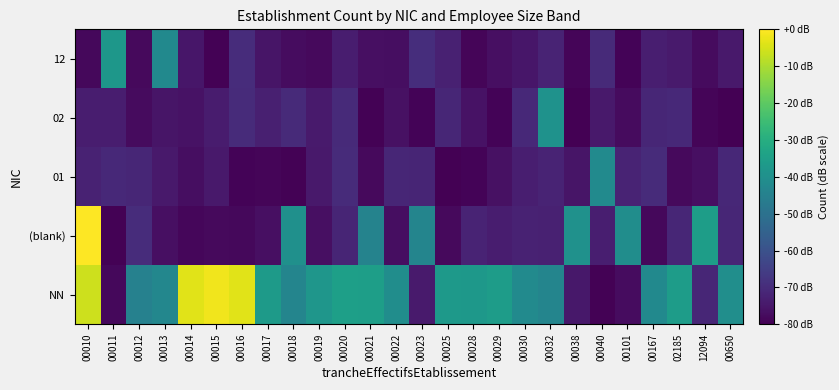

Count the number of data series in this chart.

5